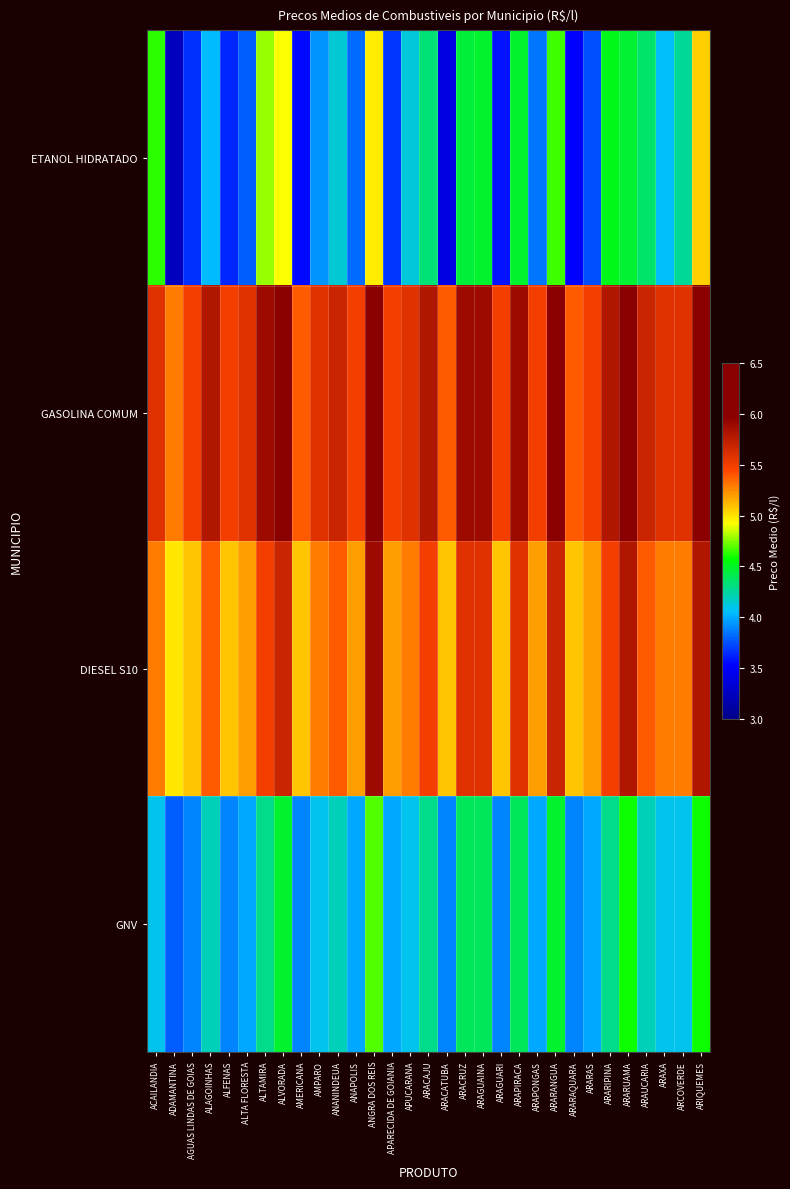

Rank the series by their maximum value, from highest to lowest.

GASOLINA COMUM, DIESEL S10, ETANOL HIDRATADO, GNV